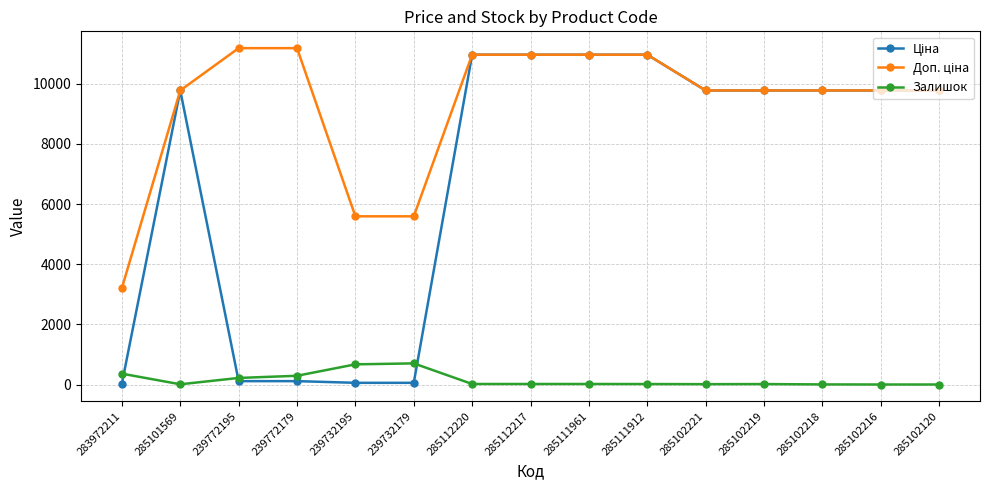

True or false: Залишок has a value of 360.0 at 283972211.

True